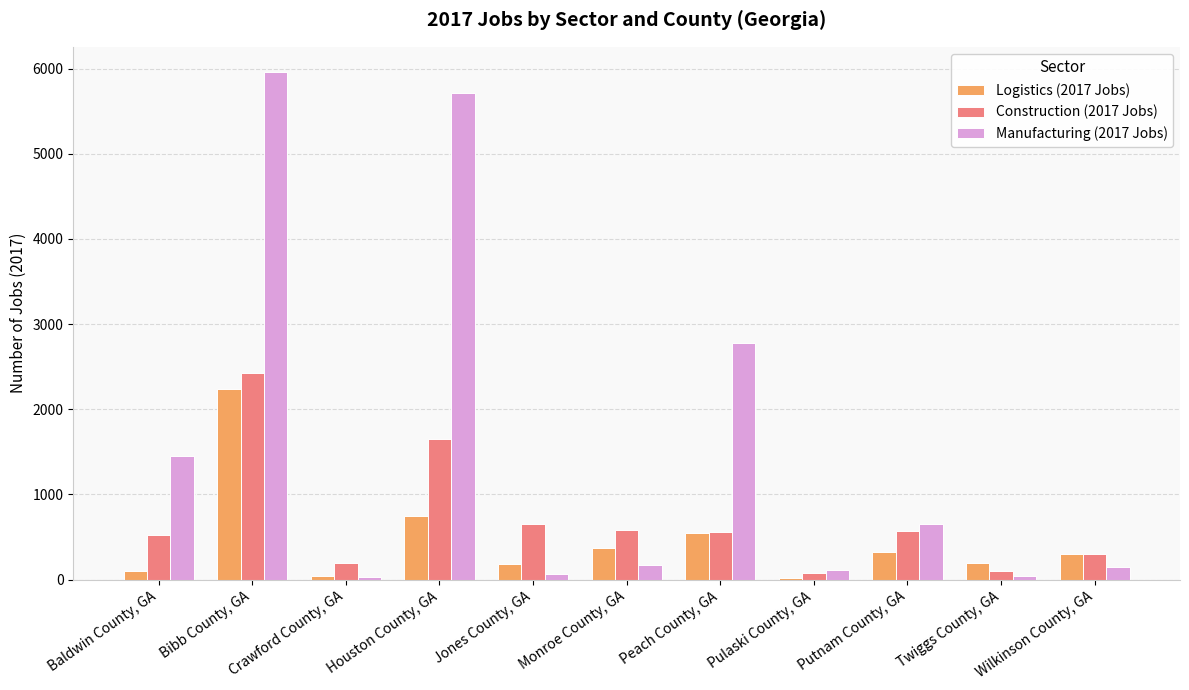

At which label does Manufacturing (2017 Jobs) reach its peak?

Bibb County, GA